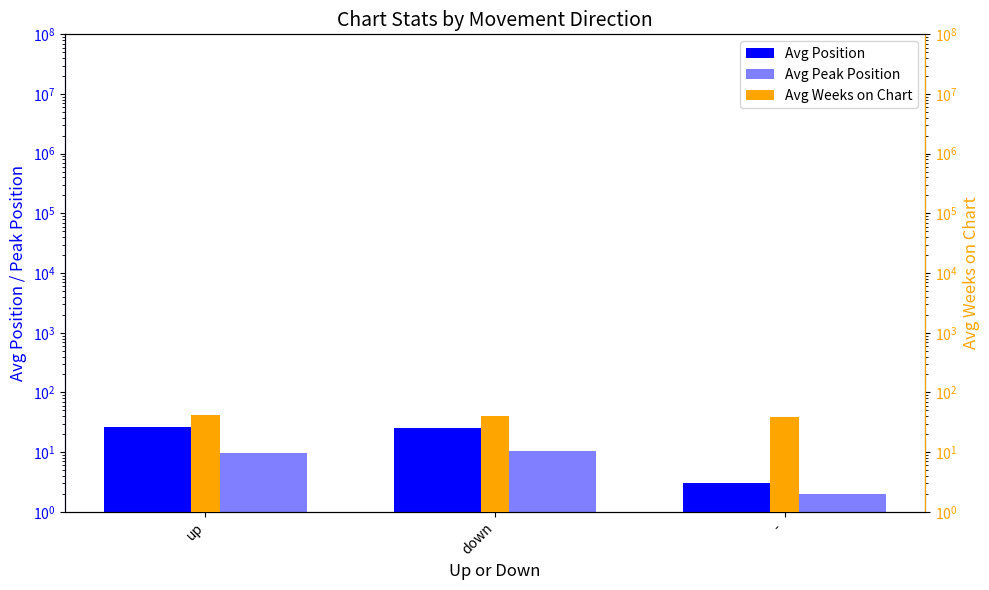

Reading left to right, transcribe all the data shown in this chart.

Avg Position: up=26.1	down=25.1	-=3.0
Avg Peak Position: up=9.8	down=10.5	-=2.0
Avg Weeks on Chart: up=41.2	down=41.0	-=39.0